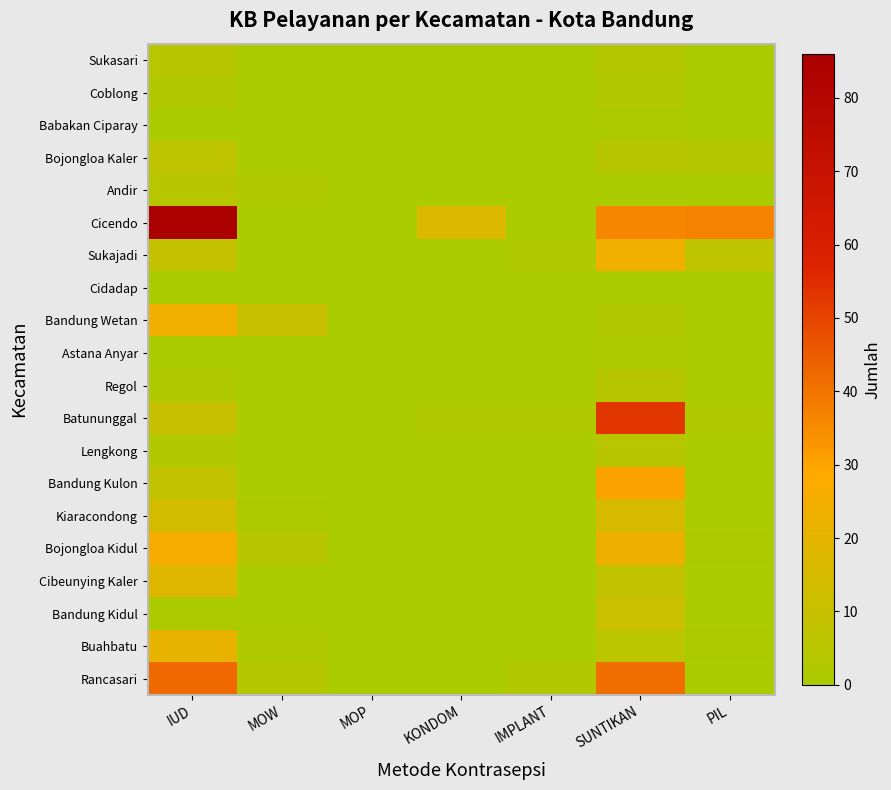

Which has a higher value, SUNTIKAN or MOW?

SUNTIKAN